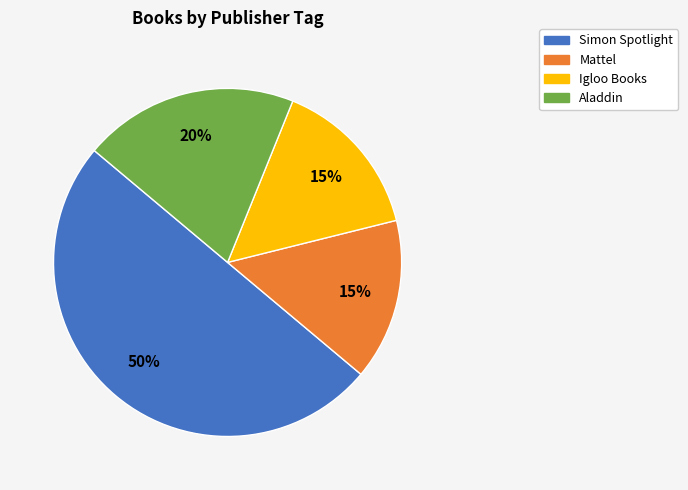

The Igloo Books slice represents 15% of the pie. True or false?

True